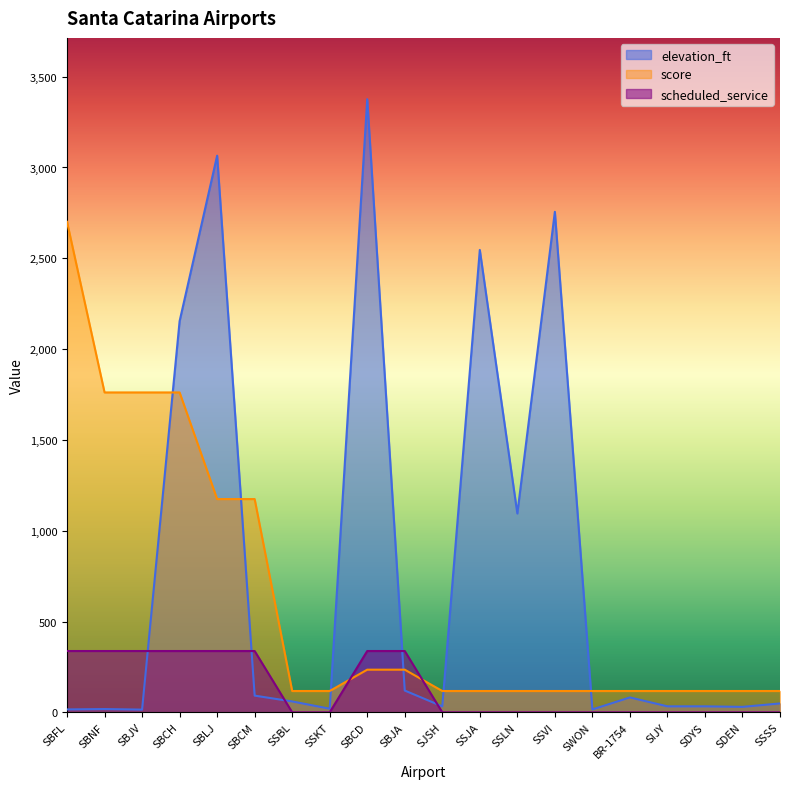

Is the value of scheduled_service at SSLN greater than the value of elevation_ft at SSJA?

No